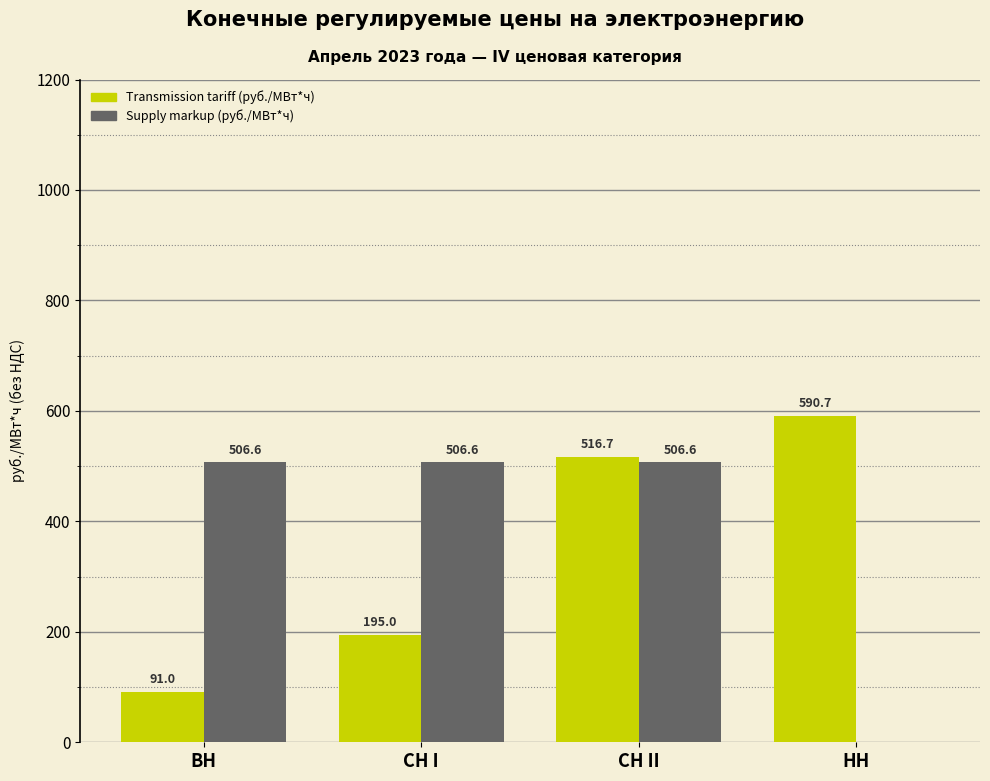

Reading left to right, transcribe all the data shown in this chart.

Transmission tariff (руб./МВт*ч): ВН=91.0	СН I=195.0	СН II=516.7	НН=590.7
Supply markup (руб./МВт*ч): ВН=506.6	СН I=506.6	СН II=506.6	НН=0.0